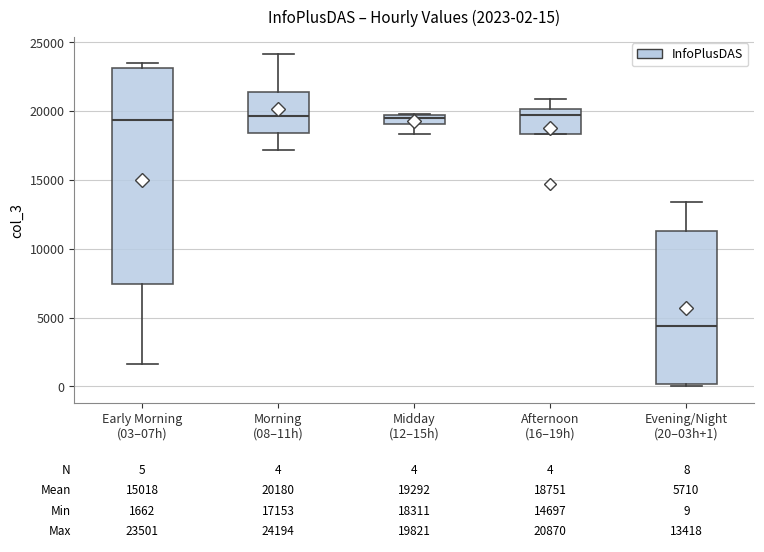

Which box has the lowest median line?

Evening/Night (20–03h+1)